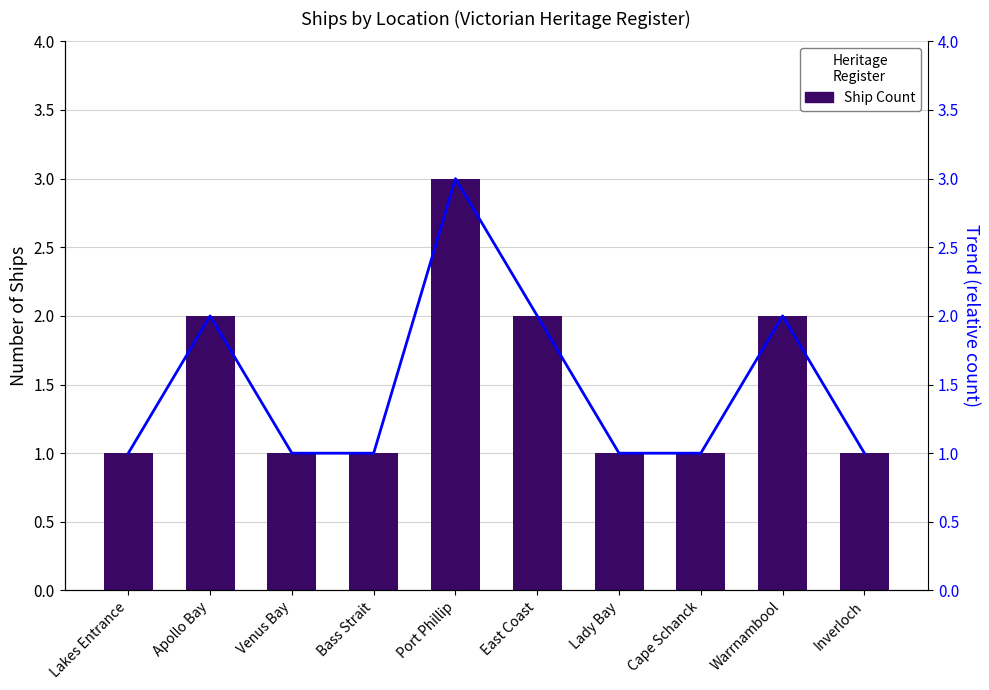

Read the Trend value at Lady Bay.

1